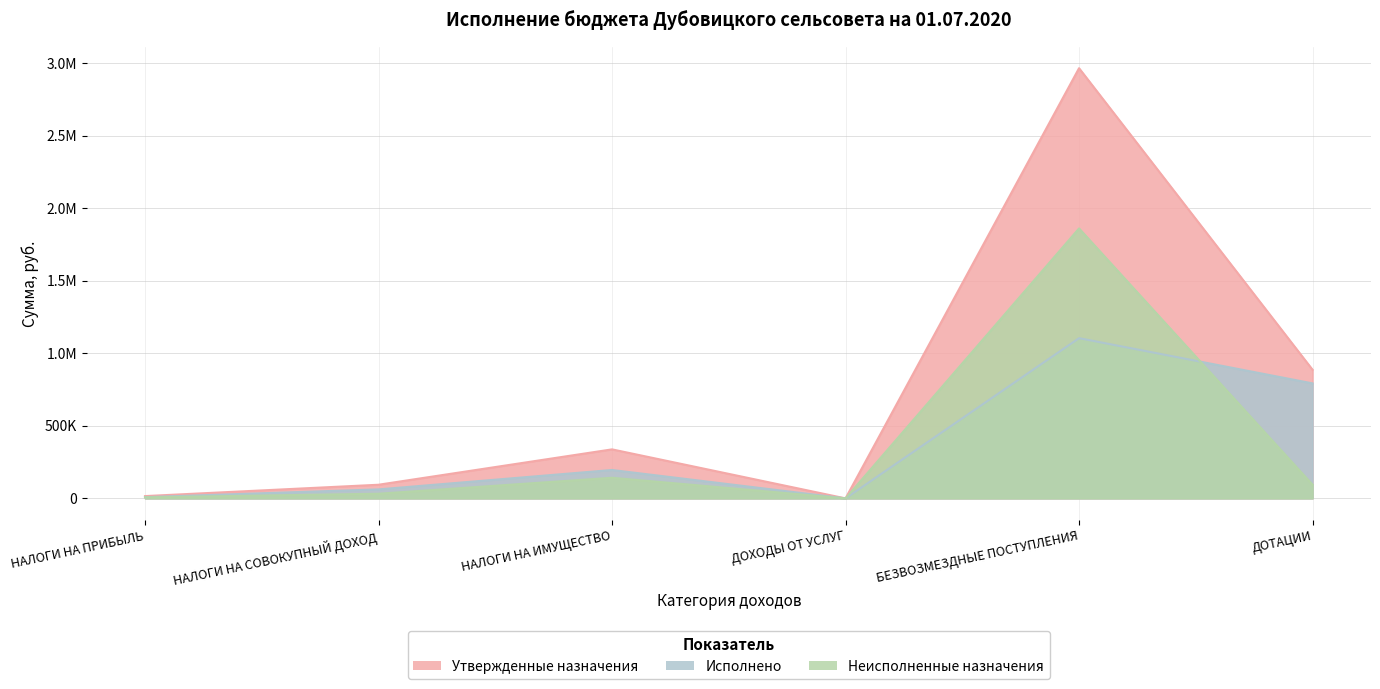

What is the difference between the highest and lowest values at ДОТАЦИИ?

792491.0